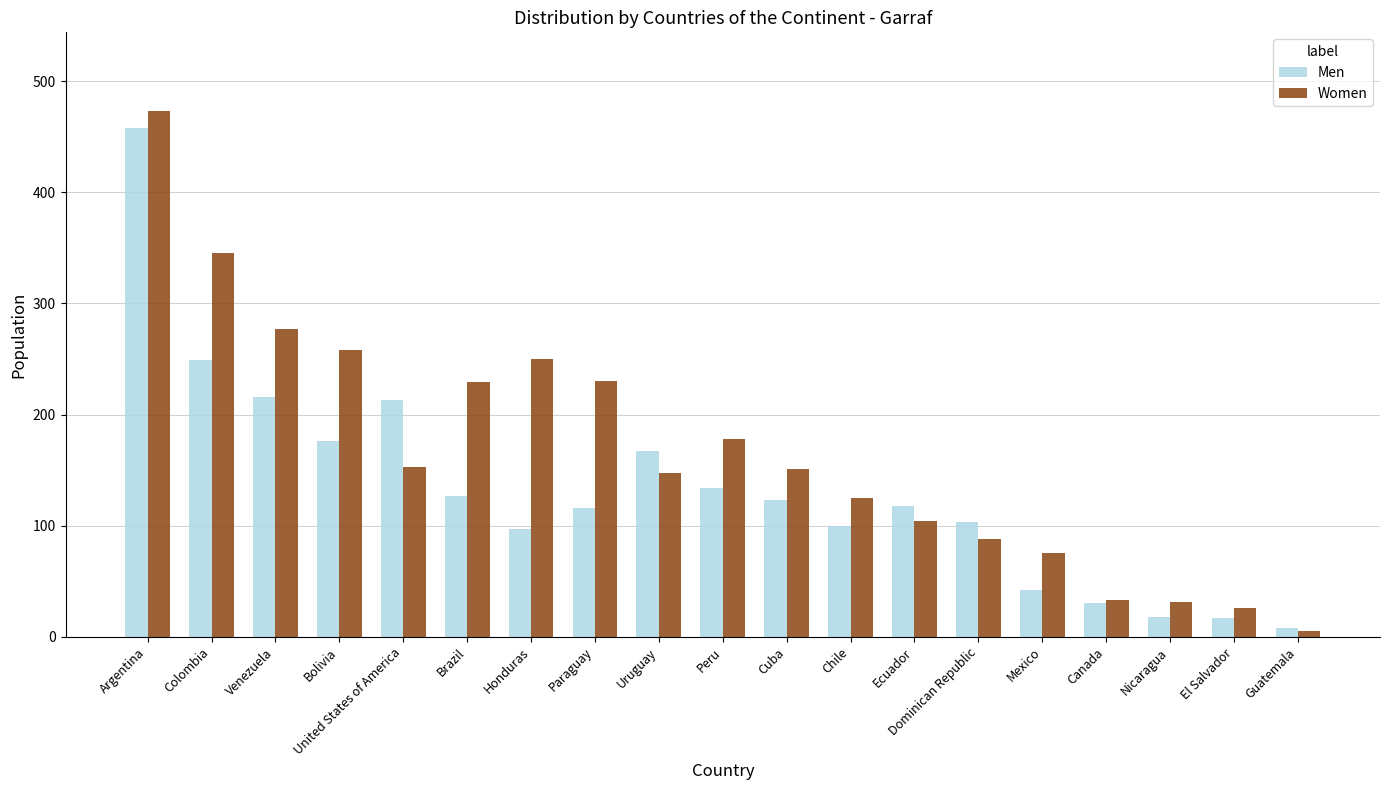

Read the Men value at United States of America.

213